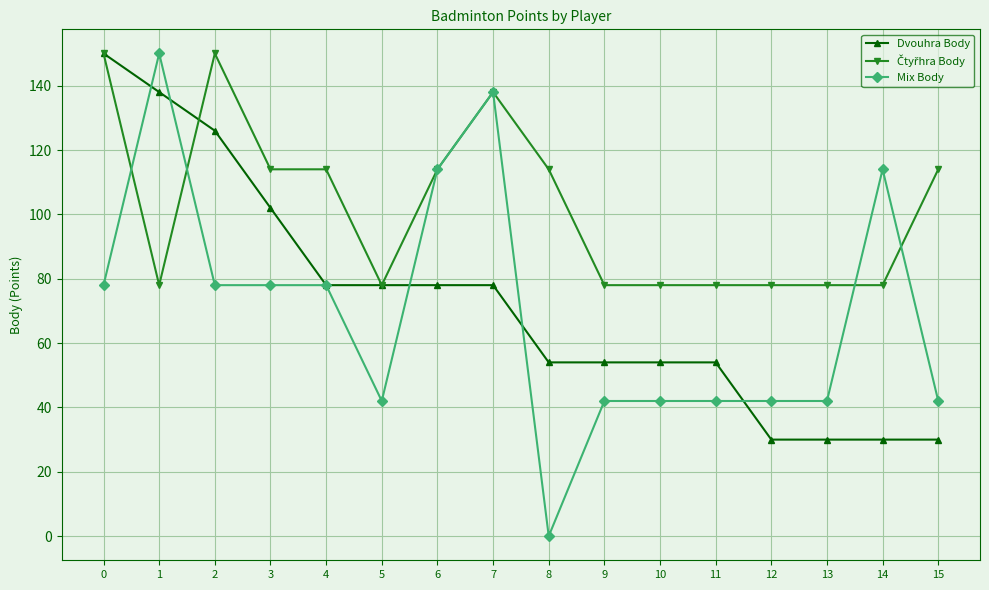

How many values in the Dvouhra Body series are below 78?

8